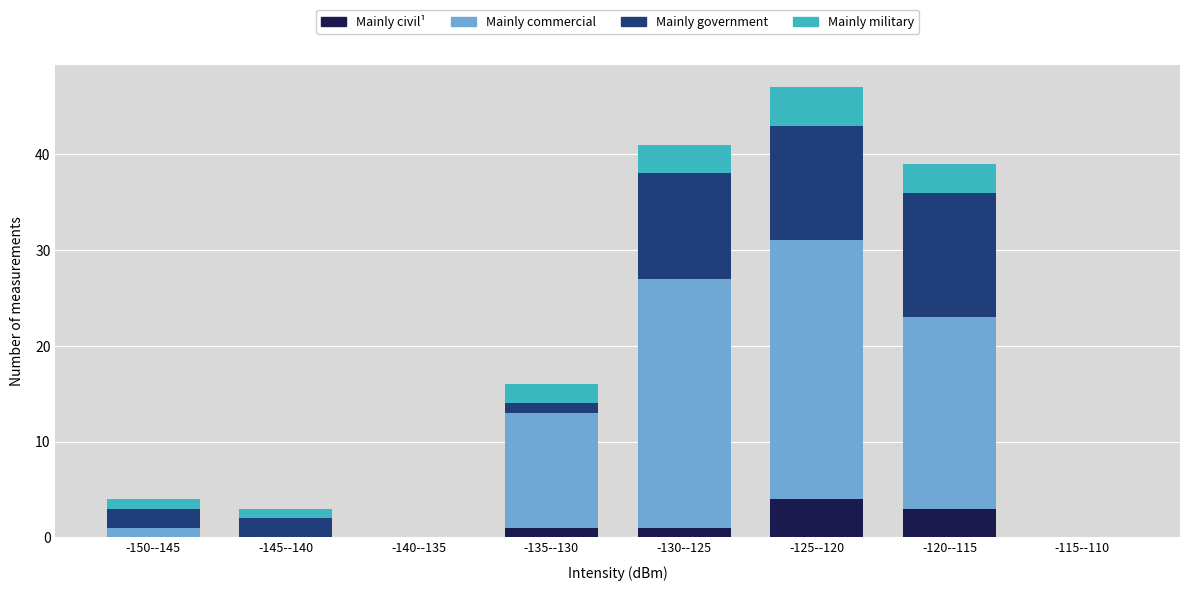

What is the total value across all series at -150--145?

4